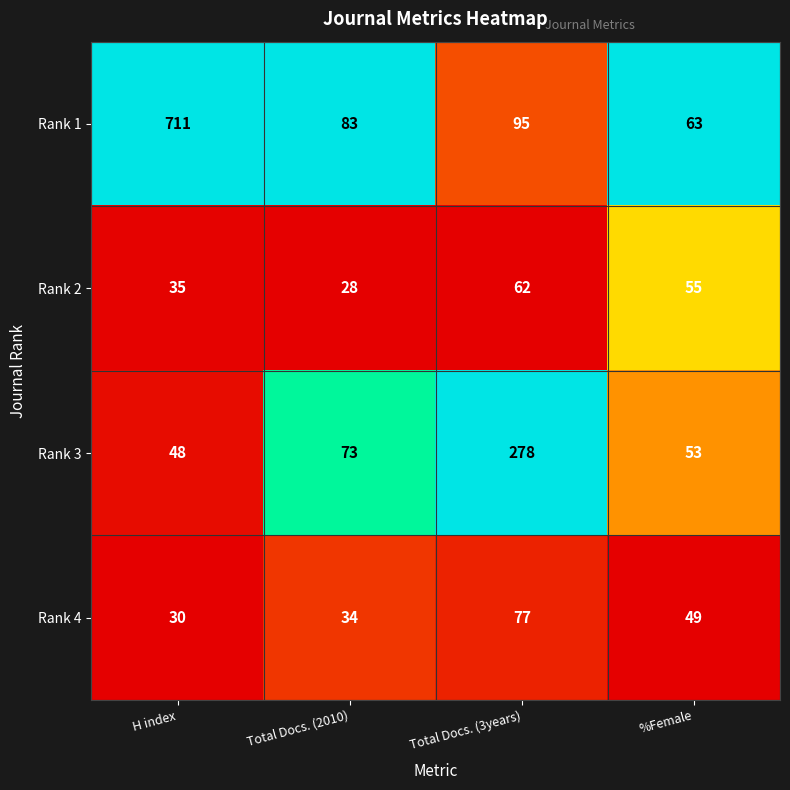

The value of Rank 4 at %Female is 49. True or false?

True